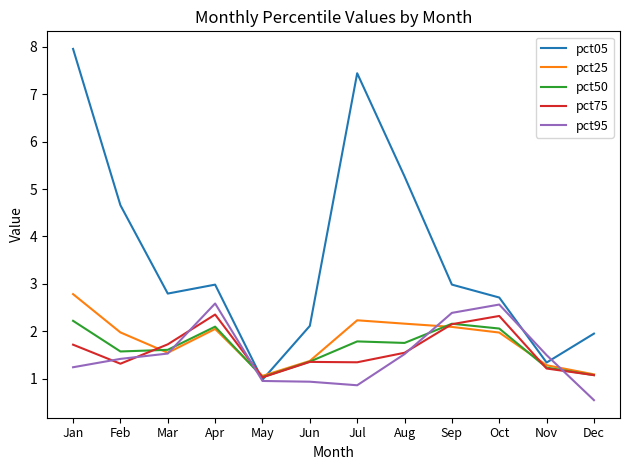

At which label does pct95 first exceed 1?

Jan